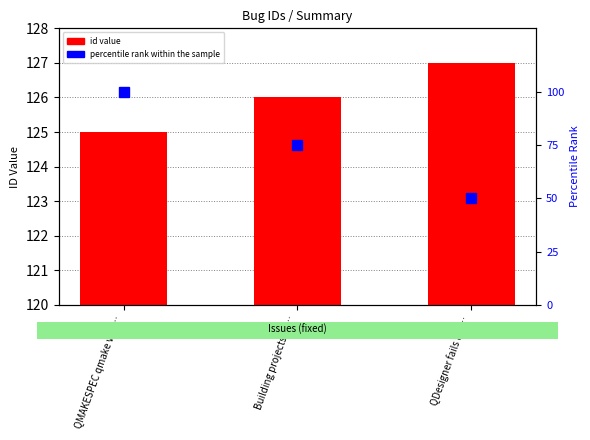

What is the sum of all values?

378